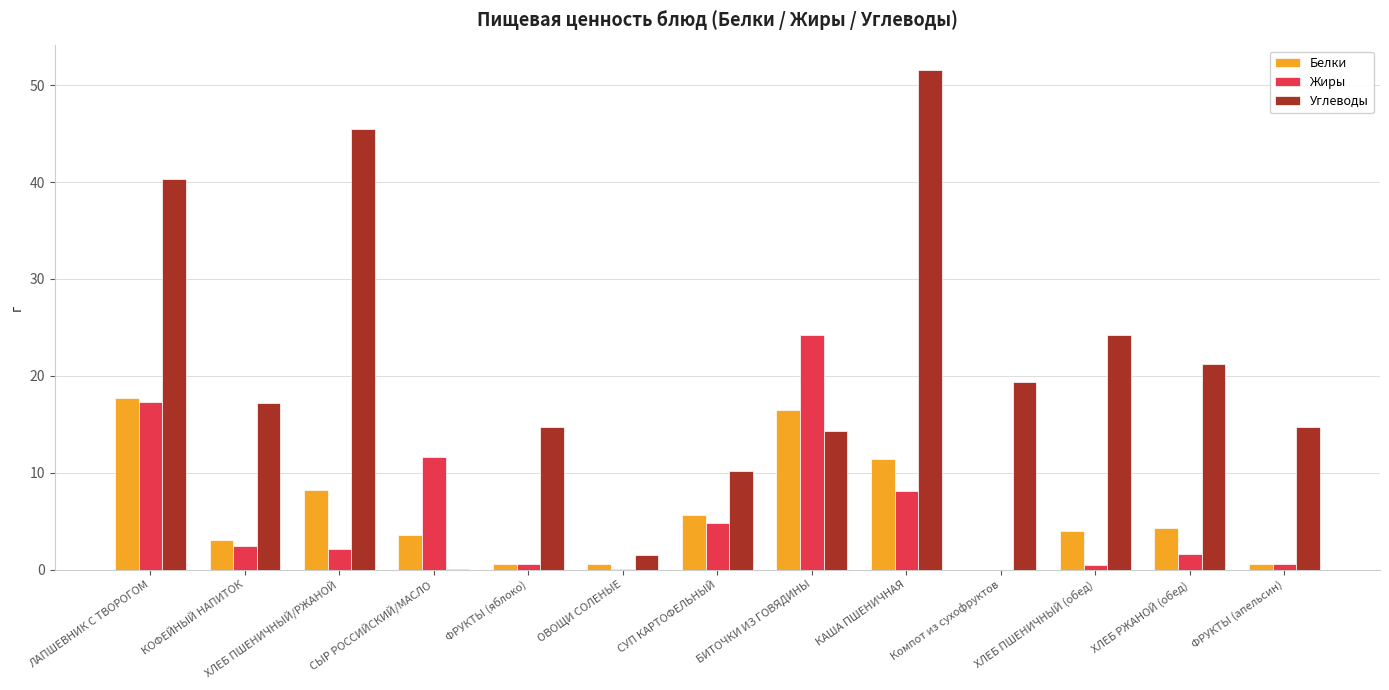

Which category has the highest value across all series?

КАША ПШЕНИЧНАЯ